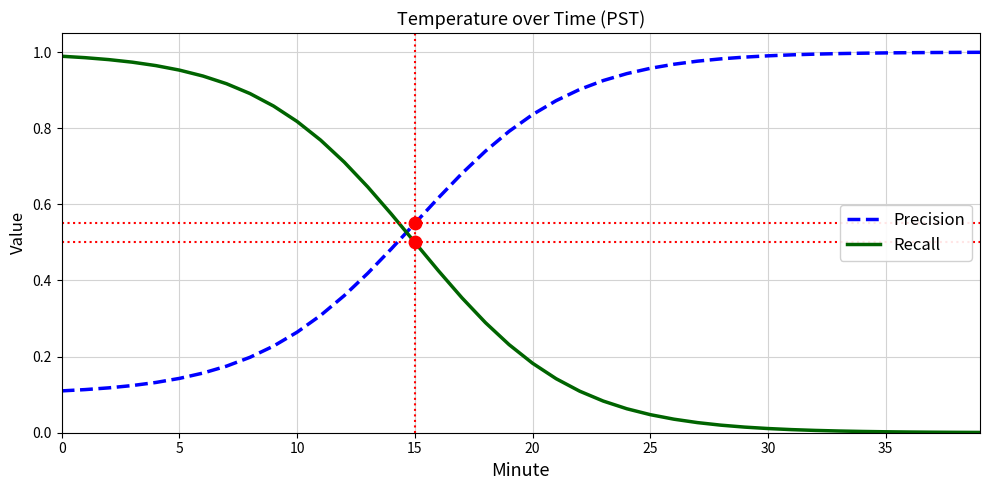

Which series has the largest total across all categories?

Precision